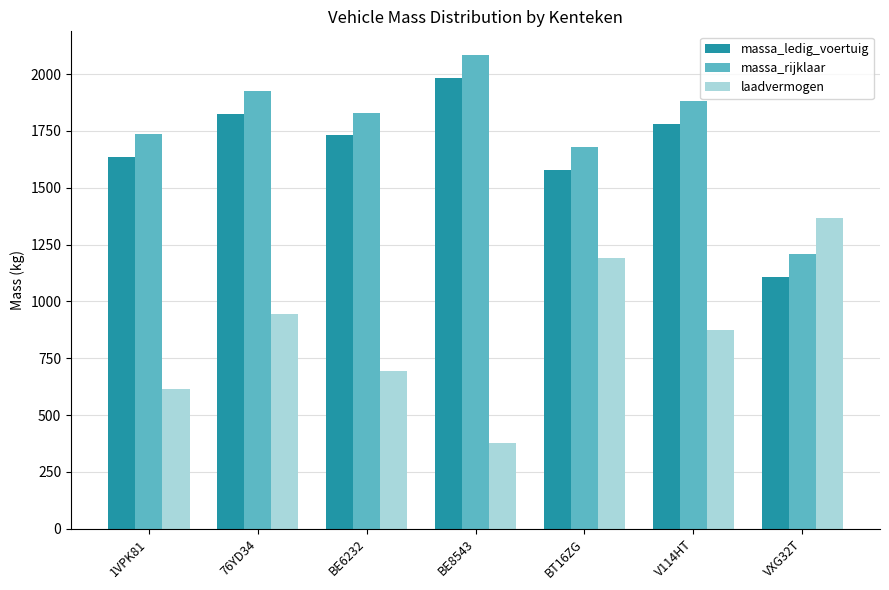

Reading left to right, what are all the values shown in this chart?

massa_ledig_voertuig: 1636	1824	1730	1984	1580	1780	1108
massa_rijklaar: 1736	1924	1830	2084	1680	1880	1208
laadvermogen: 614	946	695	377	1190	874	1367